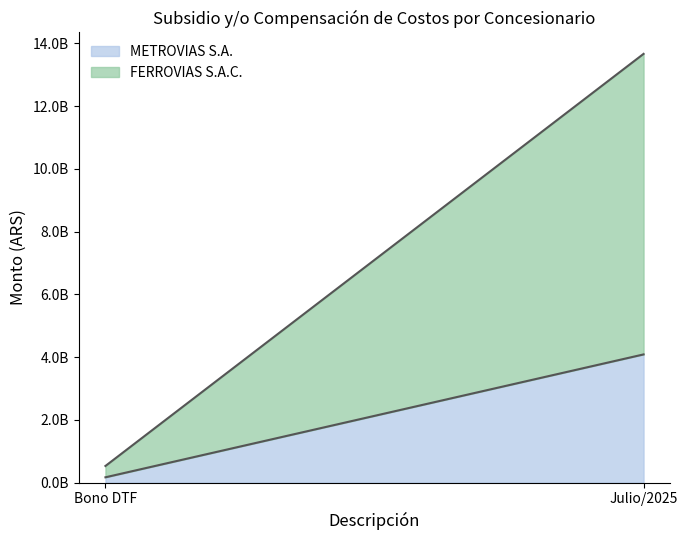

Rank the series at Julio/2025 from highest to lowest value.

FERROVIAS S.A.C., METROVIAS S.A.